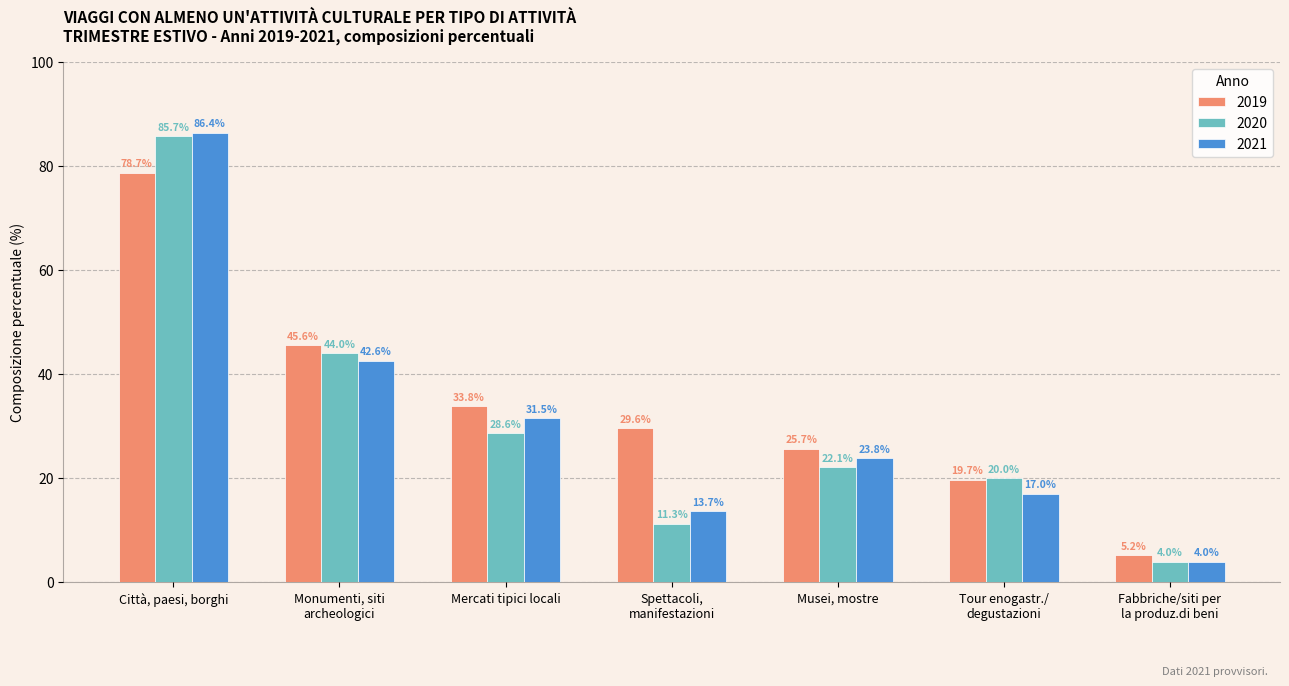

True or false: 2021 has a value of 31.3 at Musei, mostre.

False